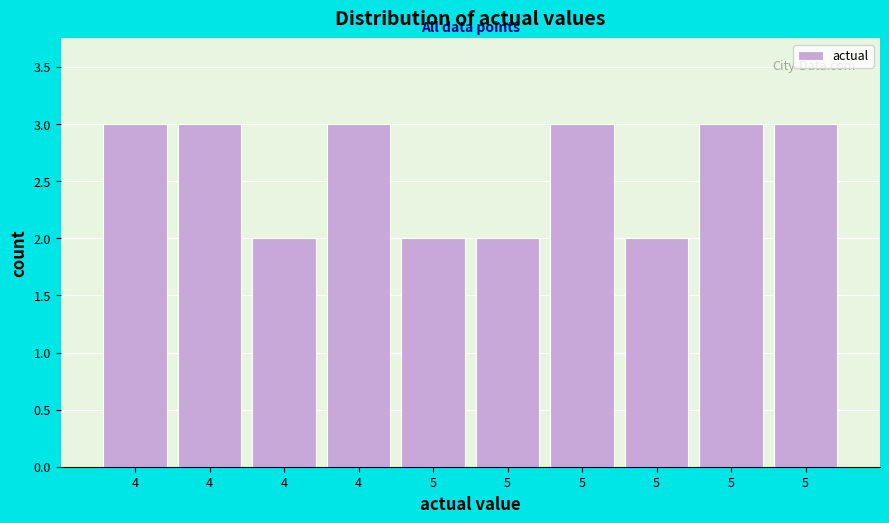

How many bars are there in total?

10